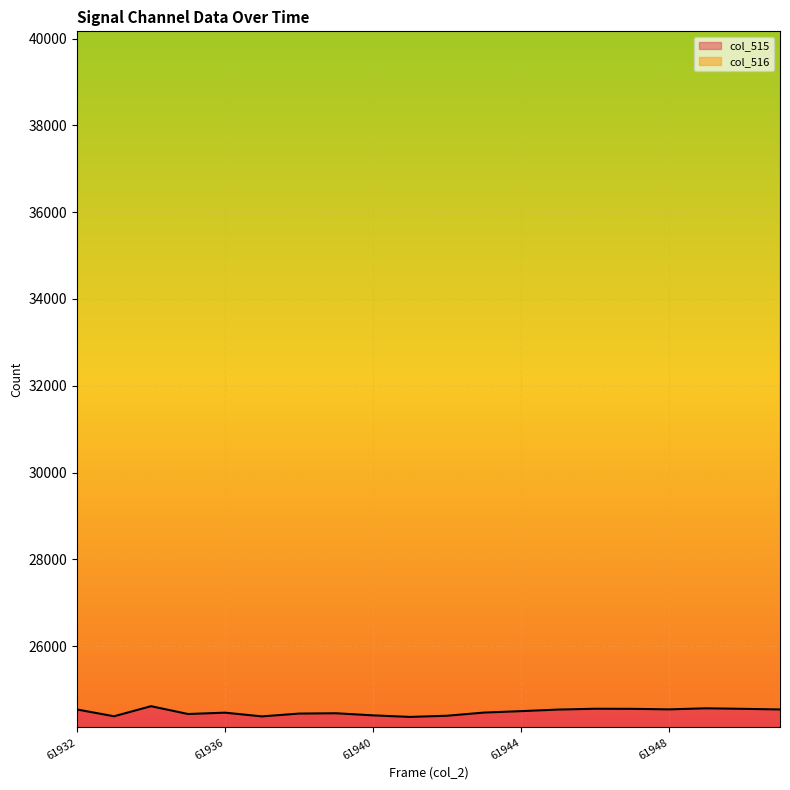

Rank the categories by value from lowest to highest.

61941, 61937, 61933, 61942, 61940, 61935, 61938, 61939, 61936, 61943, 61944, 61945, 61932, 61951, 61948, 61947, 61950, 61946, 61949, 61934